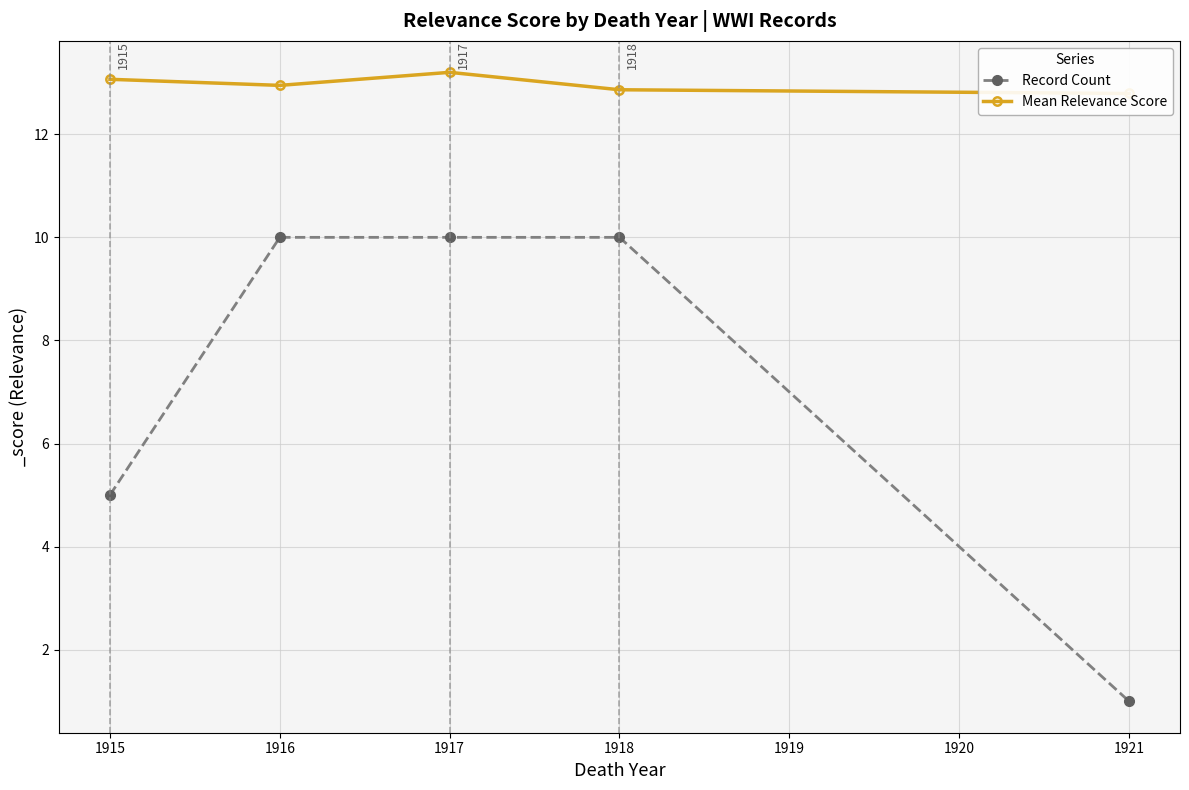

Count the number of data series in this chart.

2